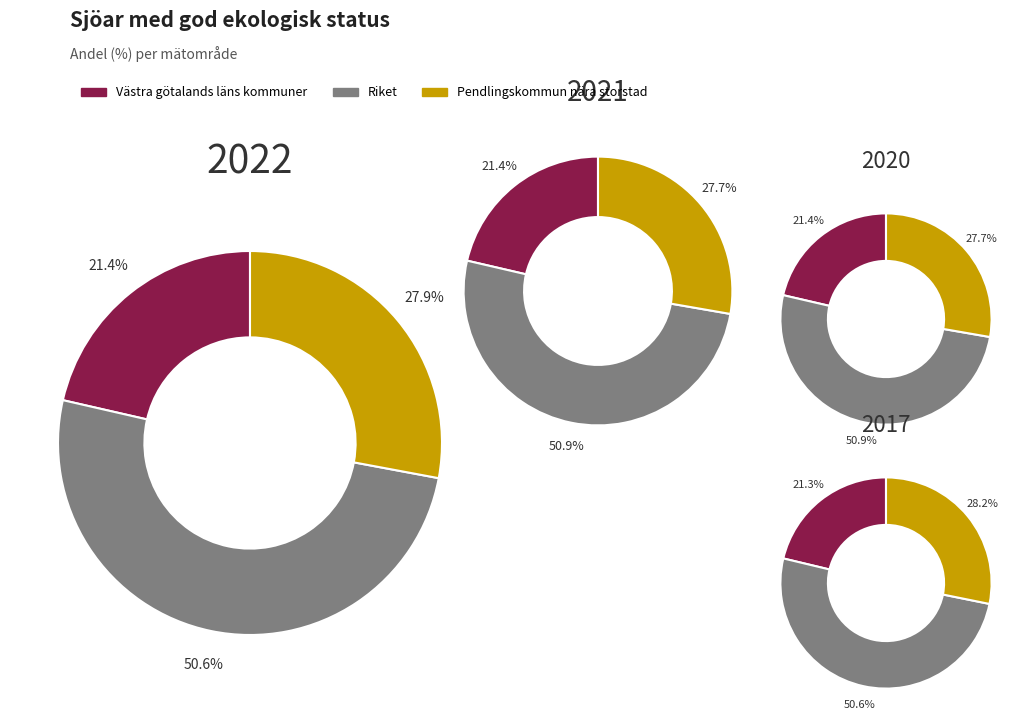

Do 2022 and 2017 together represent more than half of the pie?

No